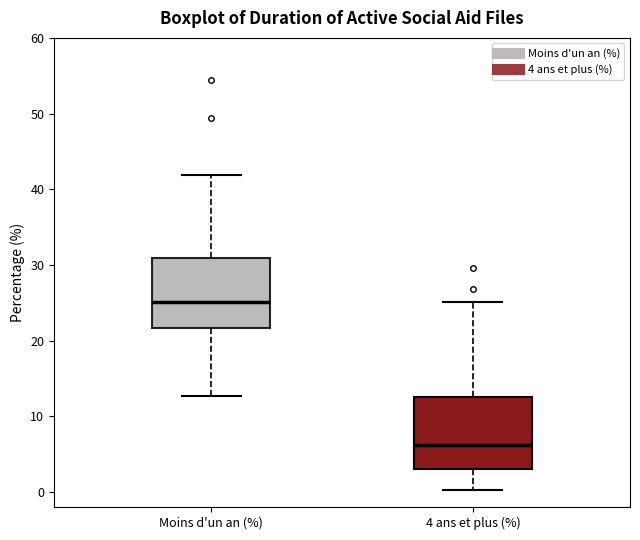

Which box's median line is the highest?

Moins d'un an (%)